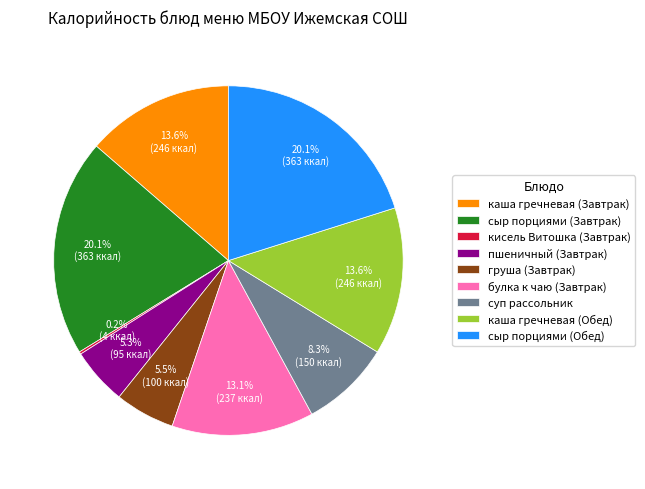

The пшеничный (Завтрак) slice represents 5% of the pie. True or false?

True